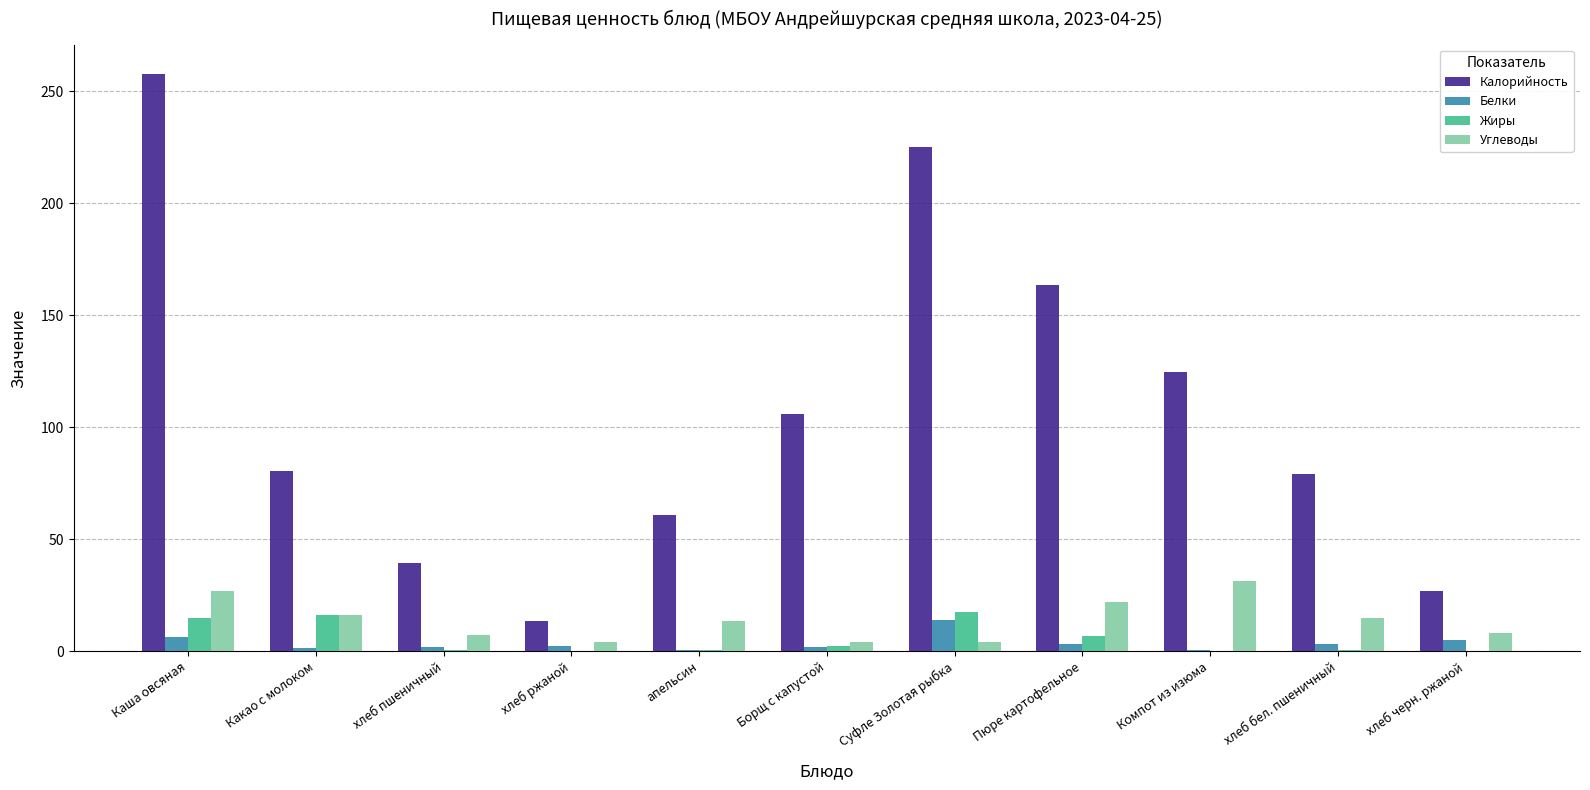

What are all the series names shown in the legend?

Калорийность, Белки, Жиры, Углеводы